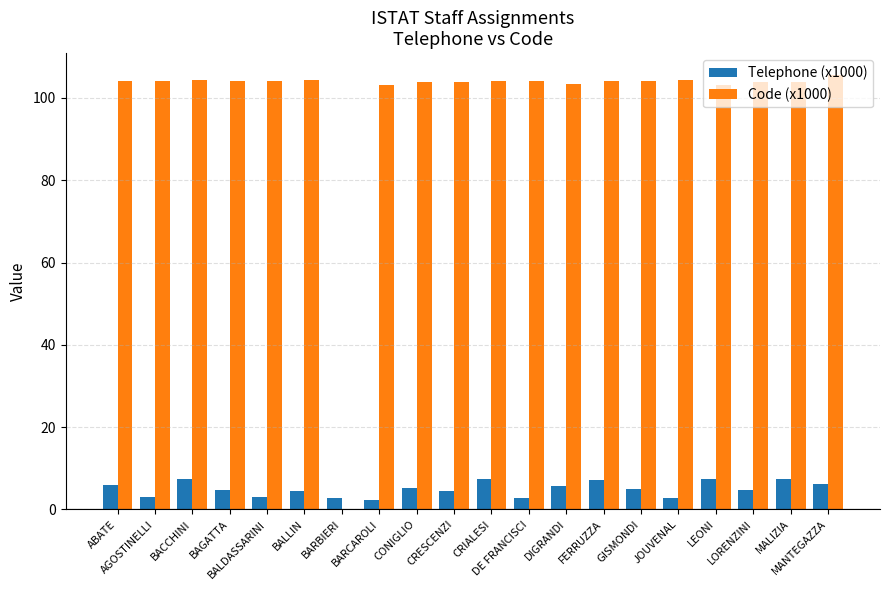

Are the bars grouped side by side (vs. stacked)?

Yes